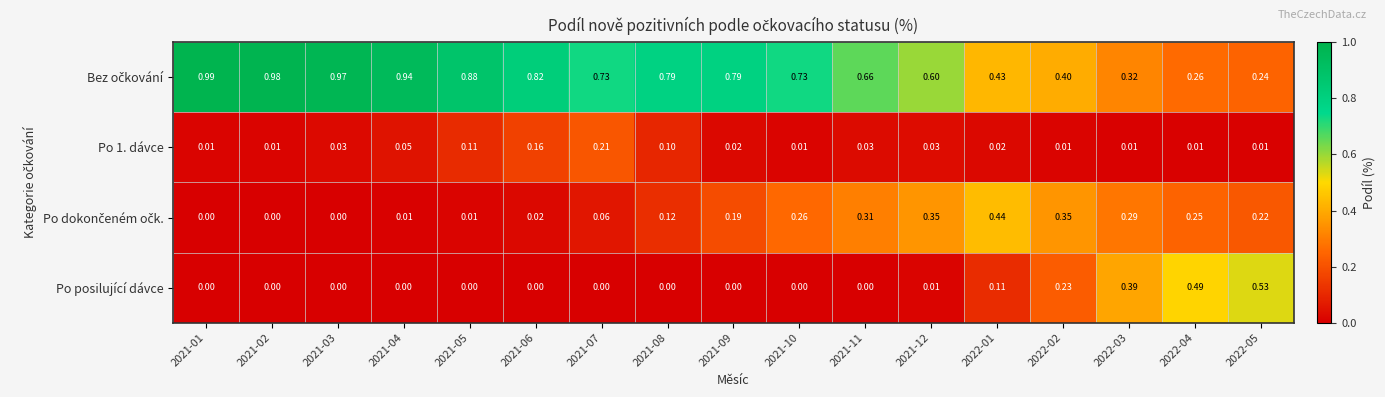

Is the value of Po posilující dávce at 2021-11 greater than the value of Po 1. dávce at 2021-03?

No